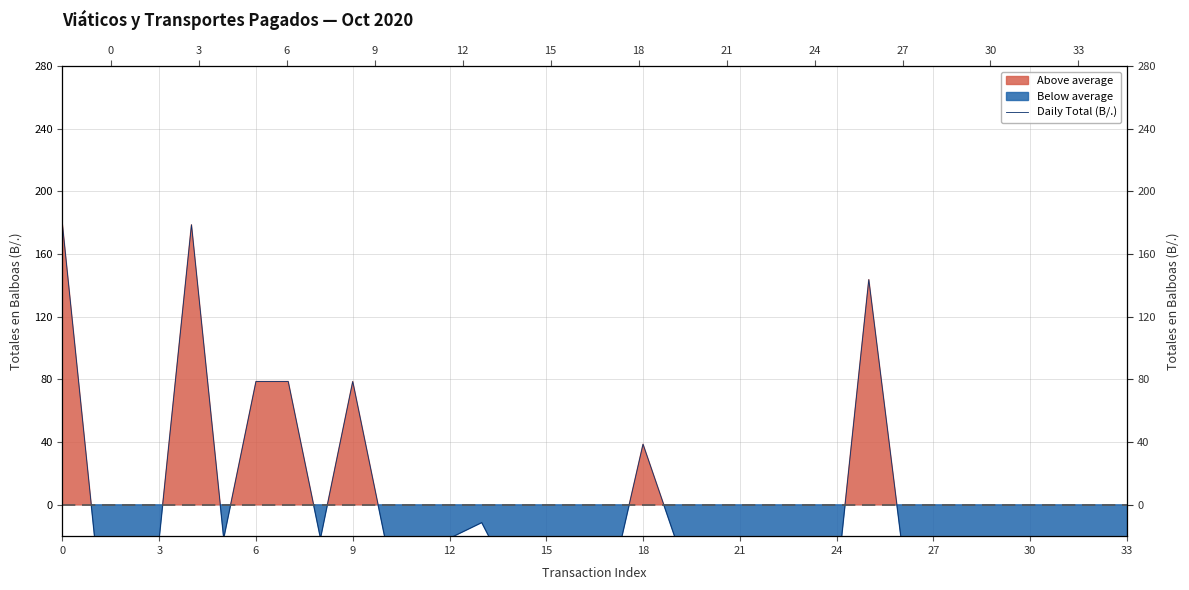

What is the minimum value shown in the chart?

-51.3